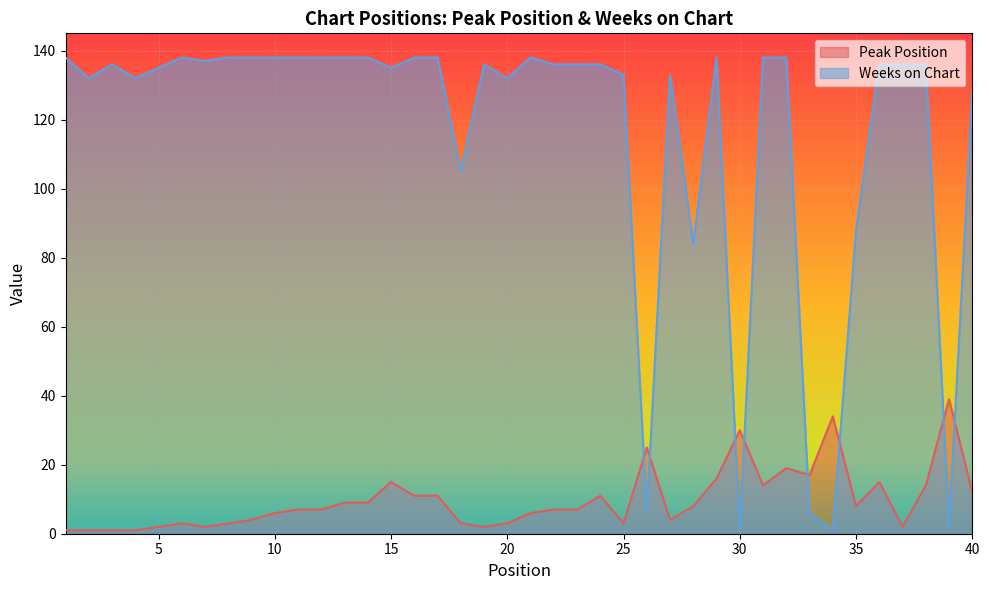

Which series has the largest range (max minus min)?

Weeks on Chart